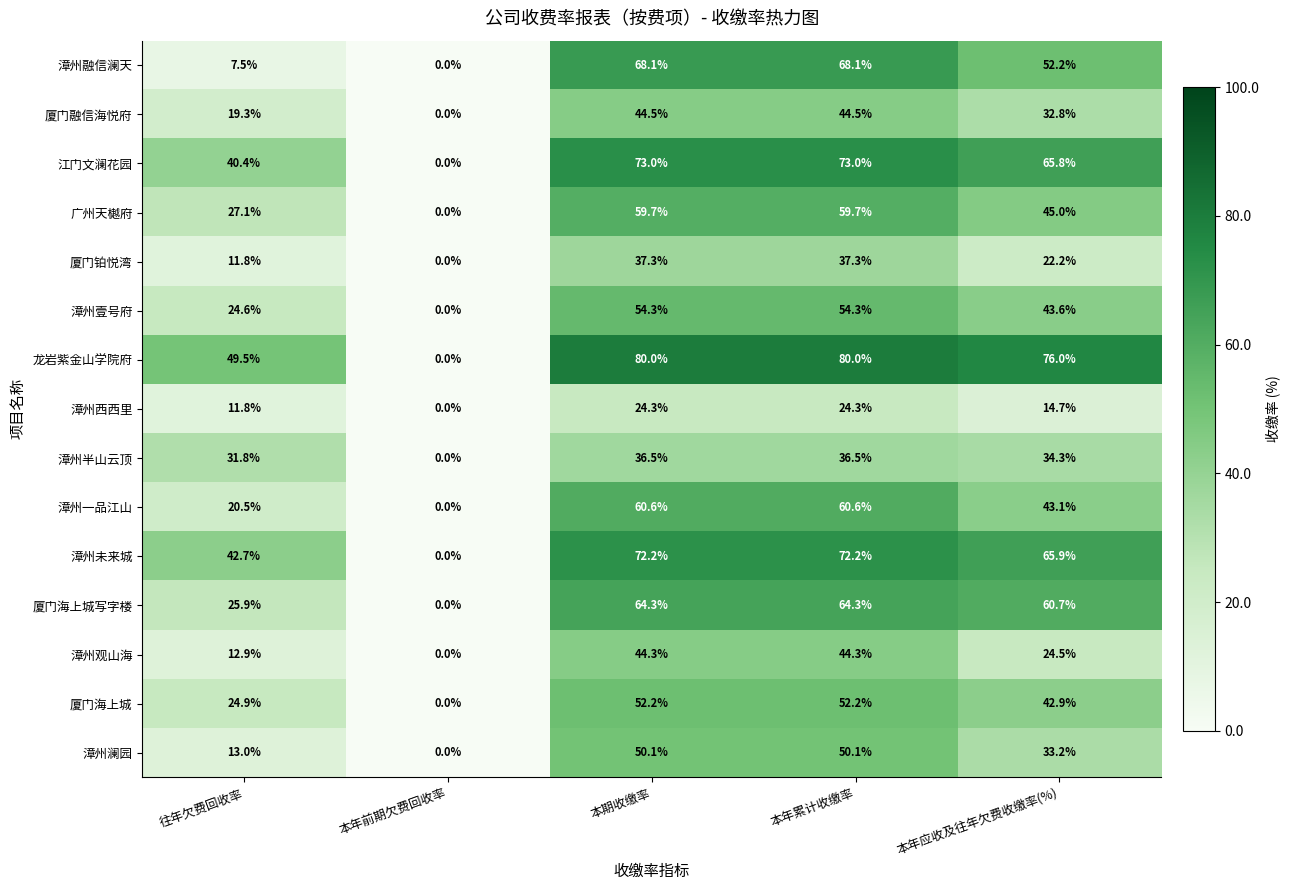

Which series has the largest total across all categories?

龙岩紫金山学院府